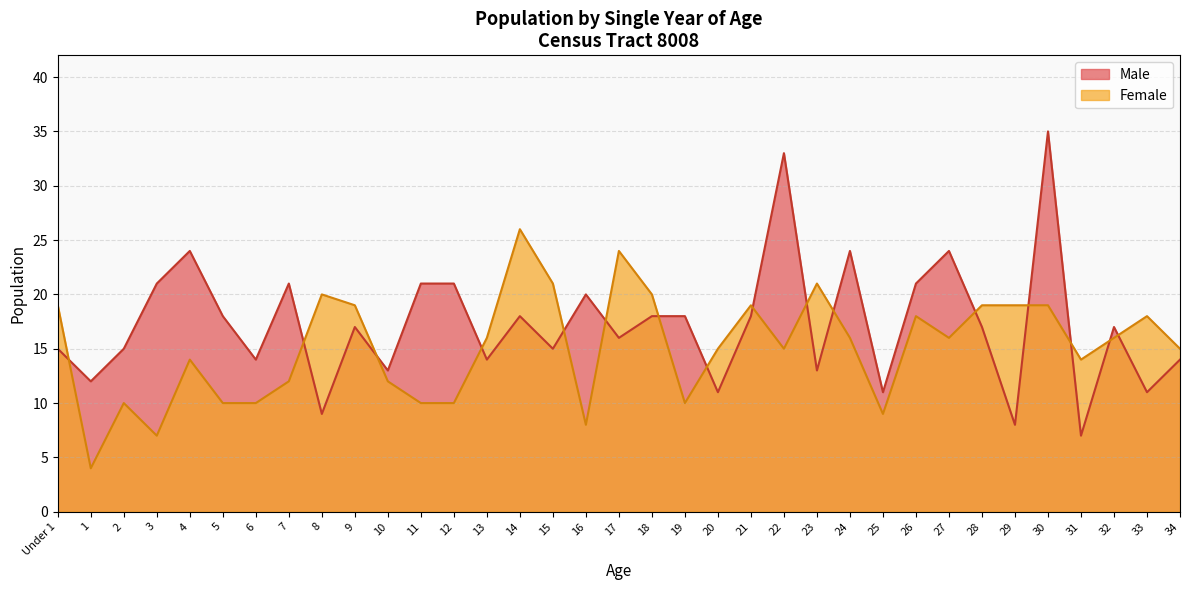

What is the value of the Female point at the 3rd from the left?

10